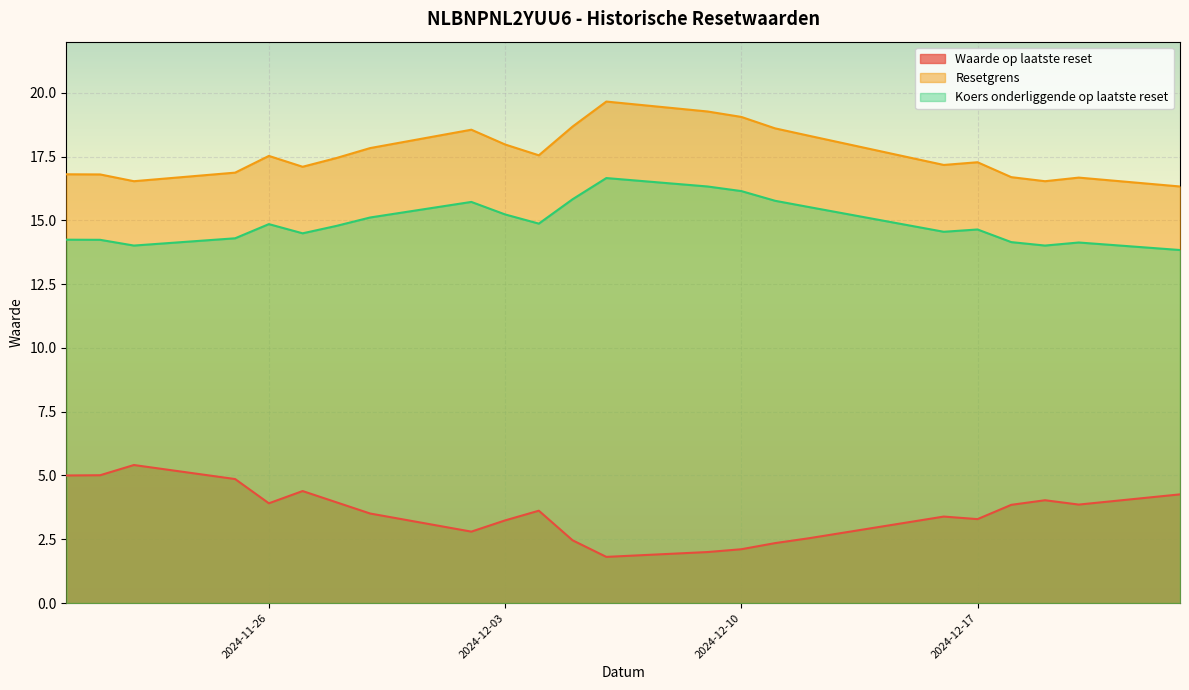

Reading left to right, transcribe all the data shown in this chart.

Waarde op laatste reset: 5.0	5.0	5.4	4.9	3.9	4.4	4.0	3.5	2.8	3.2	3.6	2.5	1.8	2.0	2.1	2.4	2.5	3.4	3.3	3.9	4.0	3.9	4.3
Resetgrens: 16.8	16.8	16.5	16.9	17.5	17.1	17.4	17.8	18.6	18.0	17.5	18.7	19.7	19.3	19.1	18.6	18.3	17.2	17.3	16.7	16.5	16.7	16.3
Koers onderliggende op laatste reset: 14.2	14.2	14.0	14.3	14.8	14.5	14.8	15.1	15.7	15.2	14.9	15.8	16.7	16.3	16.1	15.8	15.5	14.6	14.6	14.1	14.0	14.1	13.8